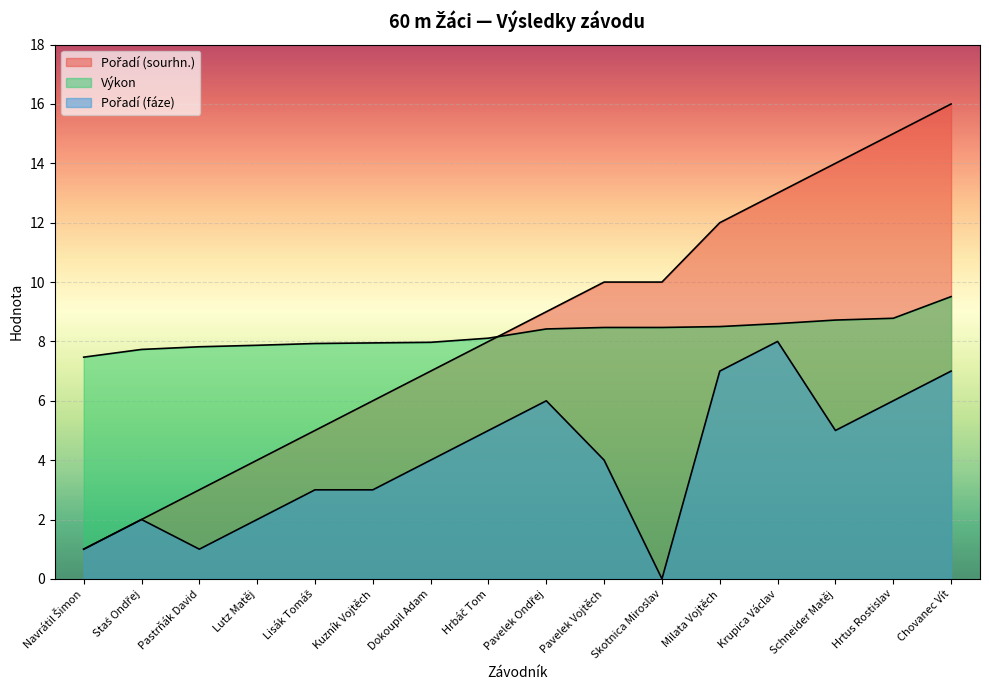

Between Skotnica Miroslav and Schneider Matěj, which series saw the biggest shift?

Pořadí (fáze)